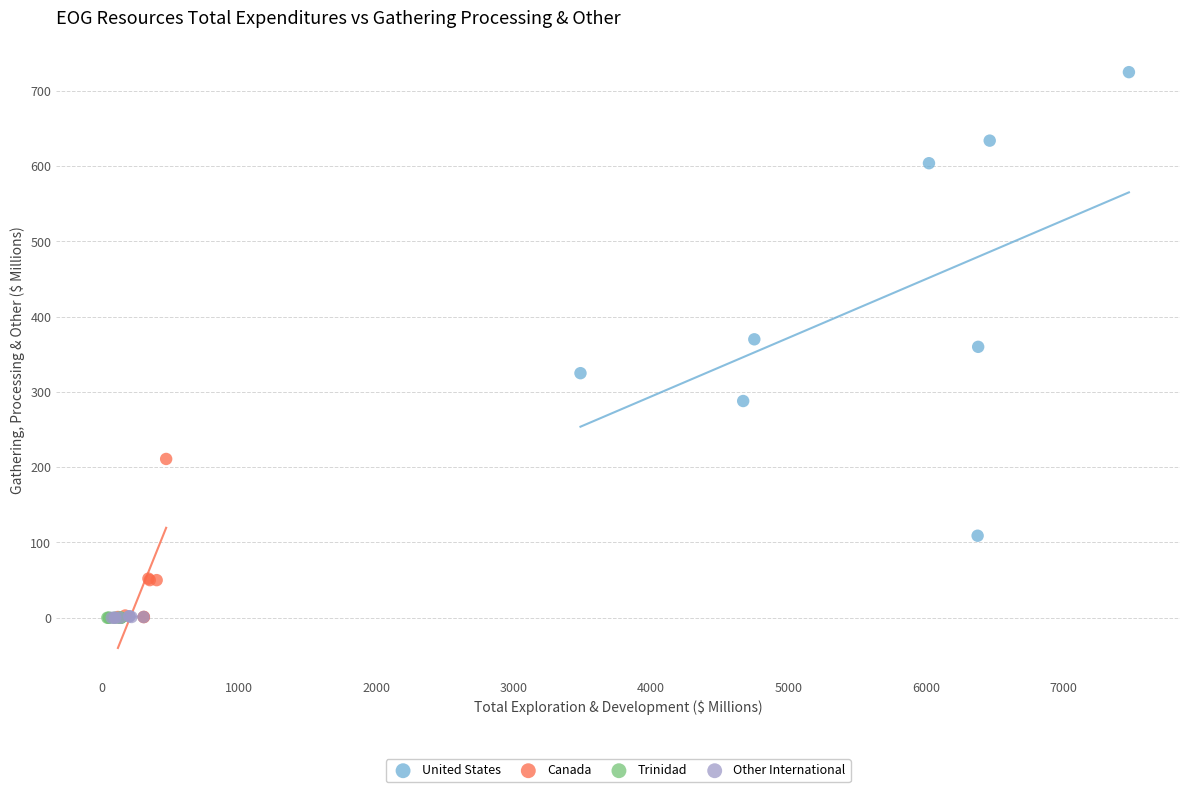

Which series reaches the maximum Y coordinate?

United States